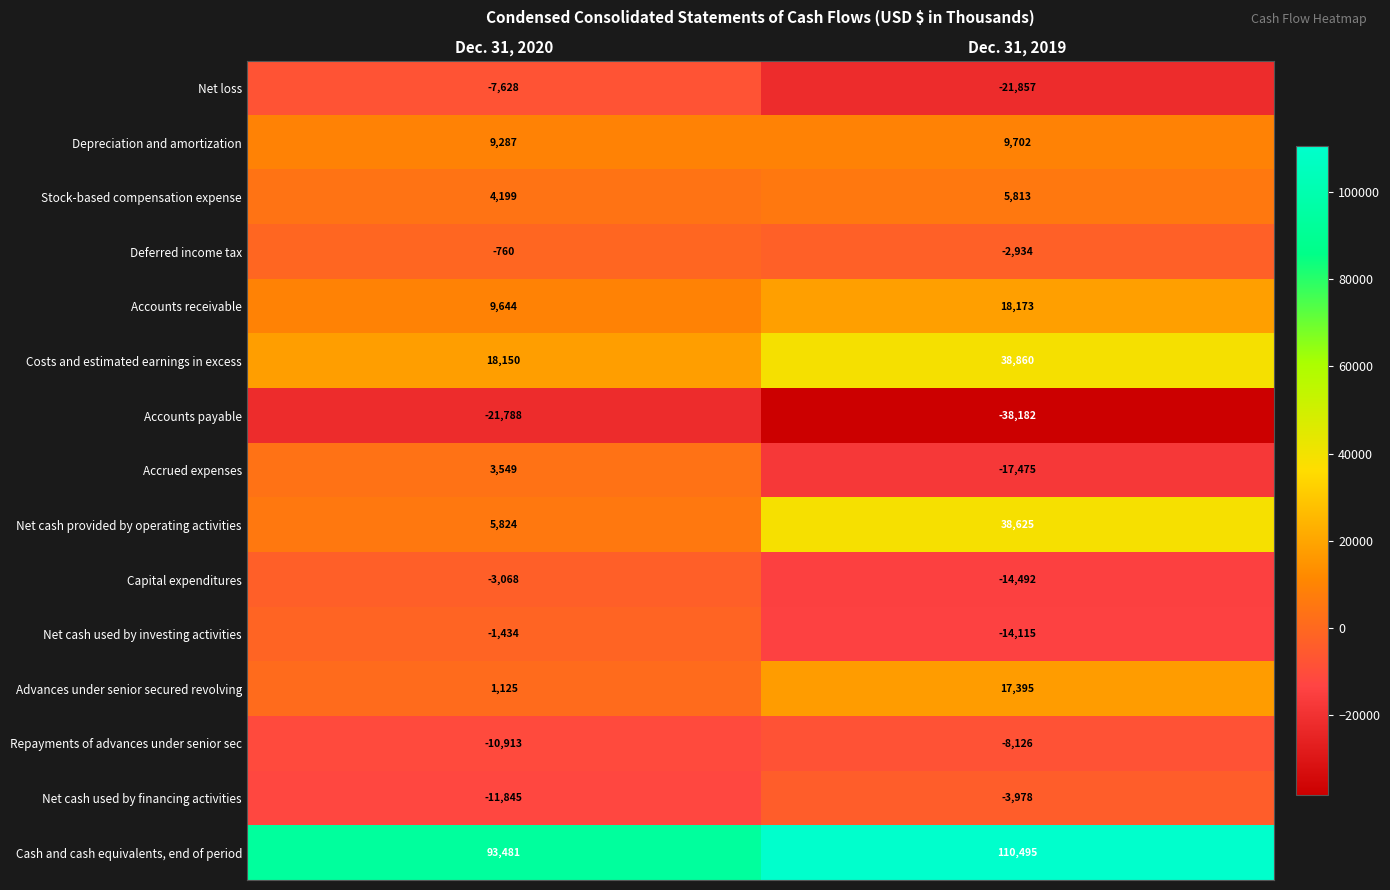

Which series has the widest spread of values?

Net cash provided by operating activities